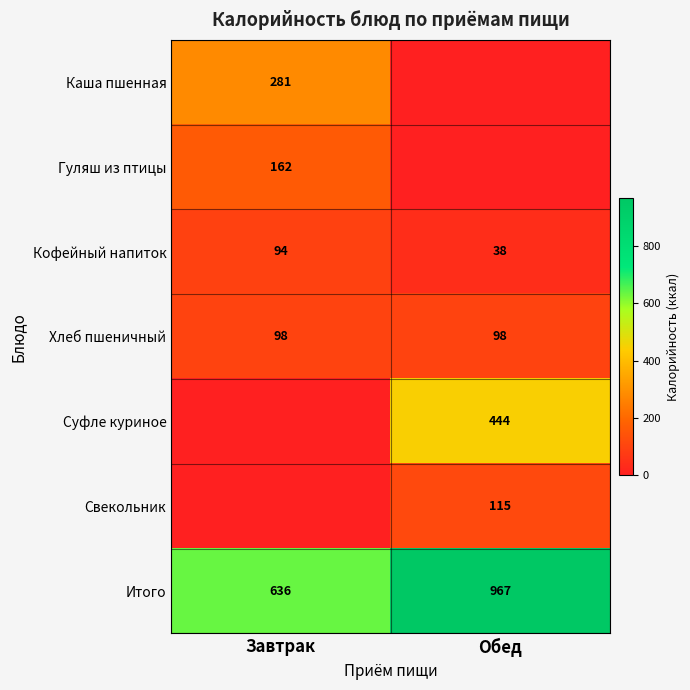

The Суфле куриное series shows 588 at Обед. True or false?

False